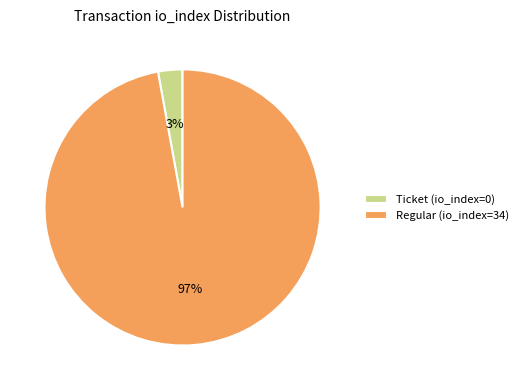

Is there a majority slice in this chart?

Yes